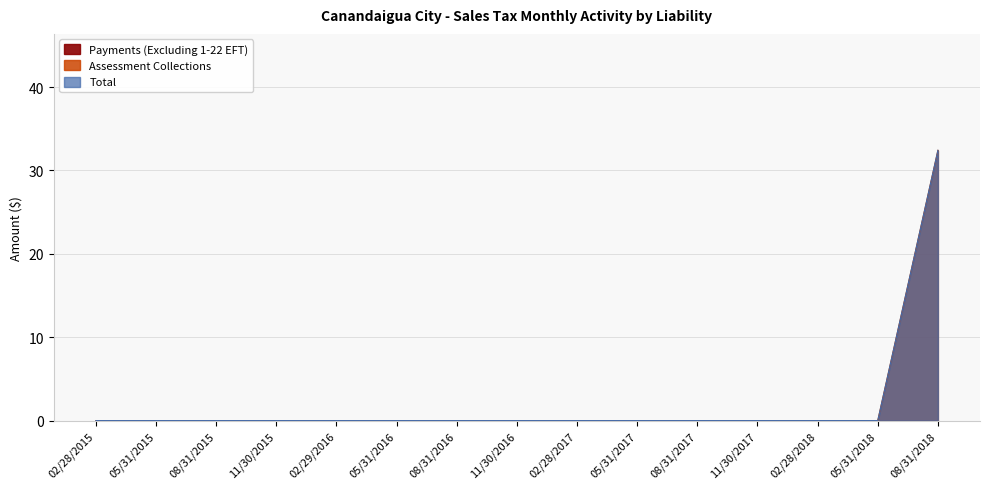

How many data points does each series have?

15